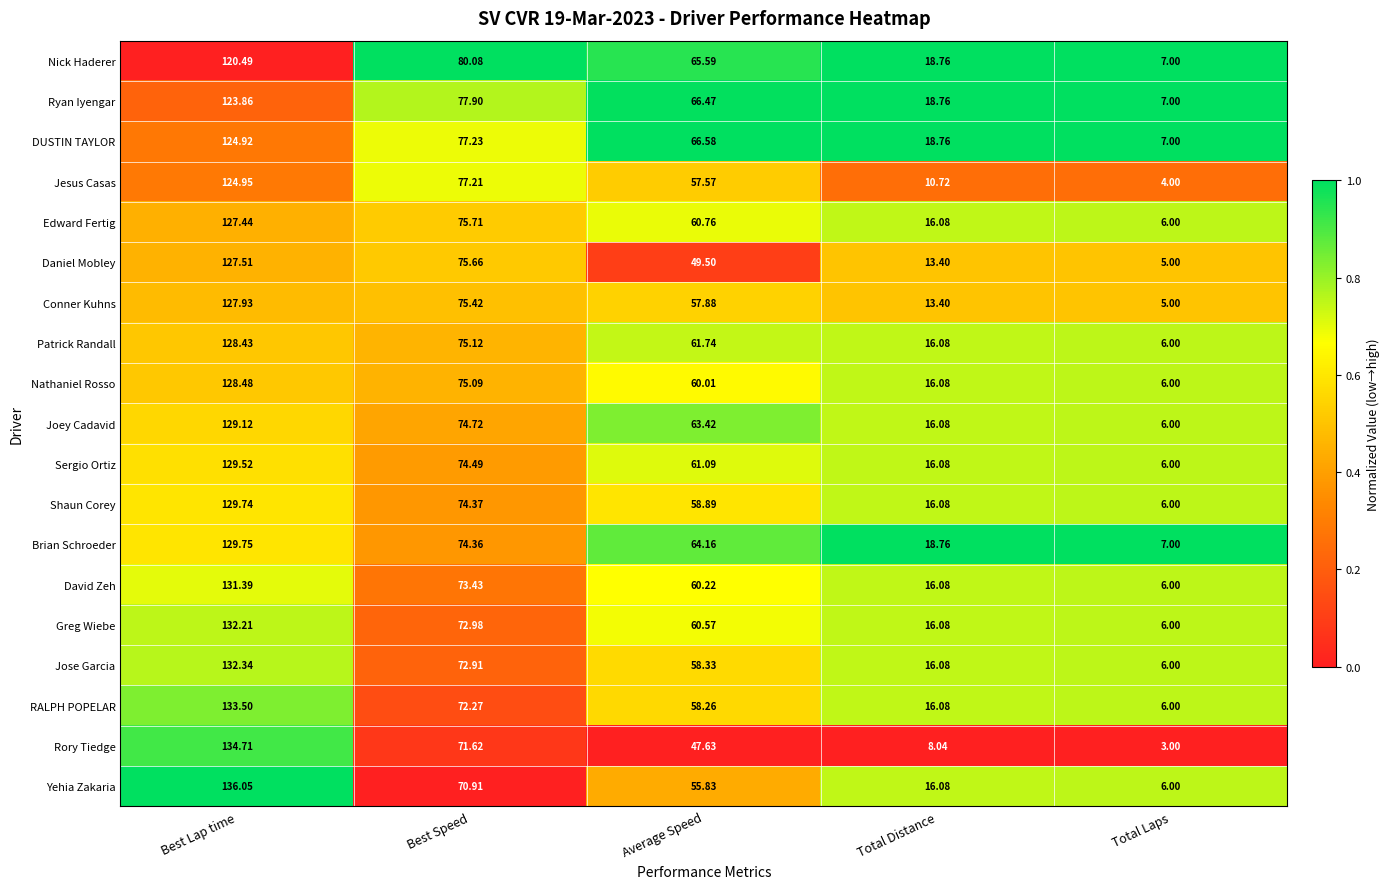

At which category does the chart reach its minimum across all series?

Total Laps